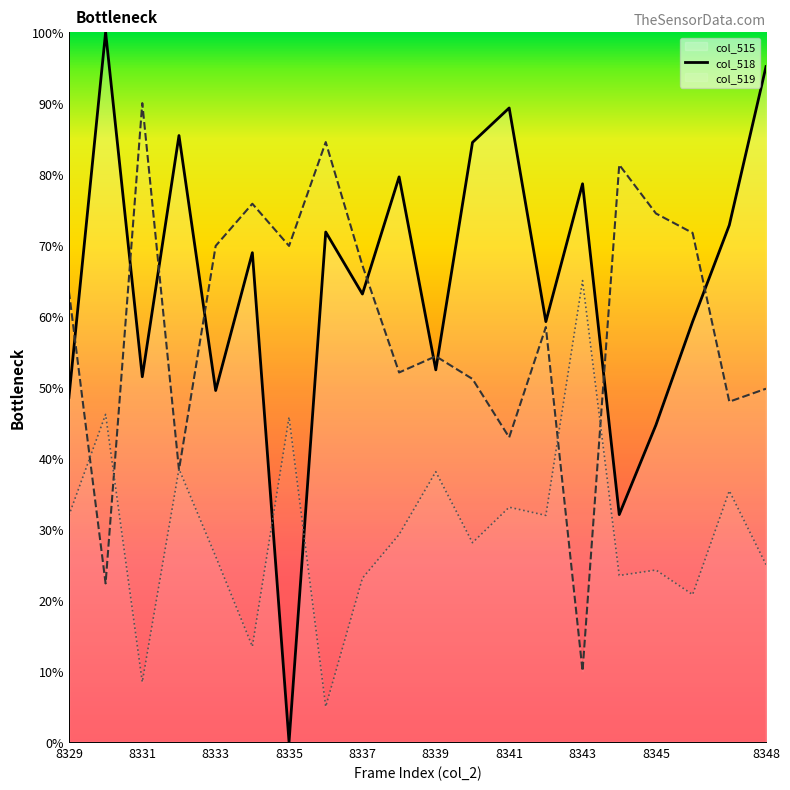

What is the sum of the col_515 values at 8335 and 8337?

63.1